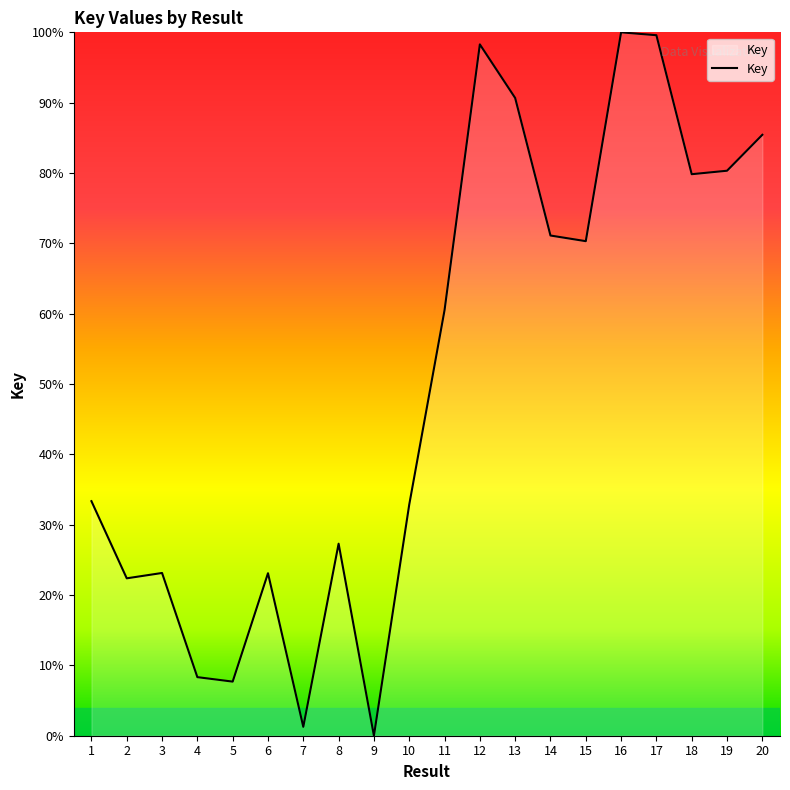

Reading left to right, extract all data points from this chart.

33.3	22.4	23.1	8.3	7.7	23.1	1.3	27.3	0.0	32.9	60.5	98.3	90.7	71.1	70.3	100.0	99.6	79.8	80.3	85.4